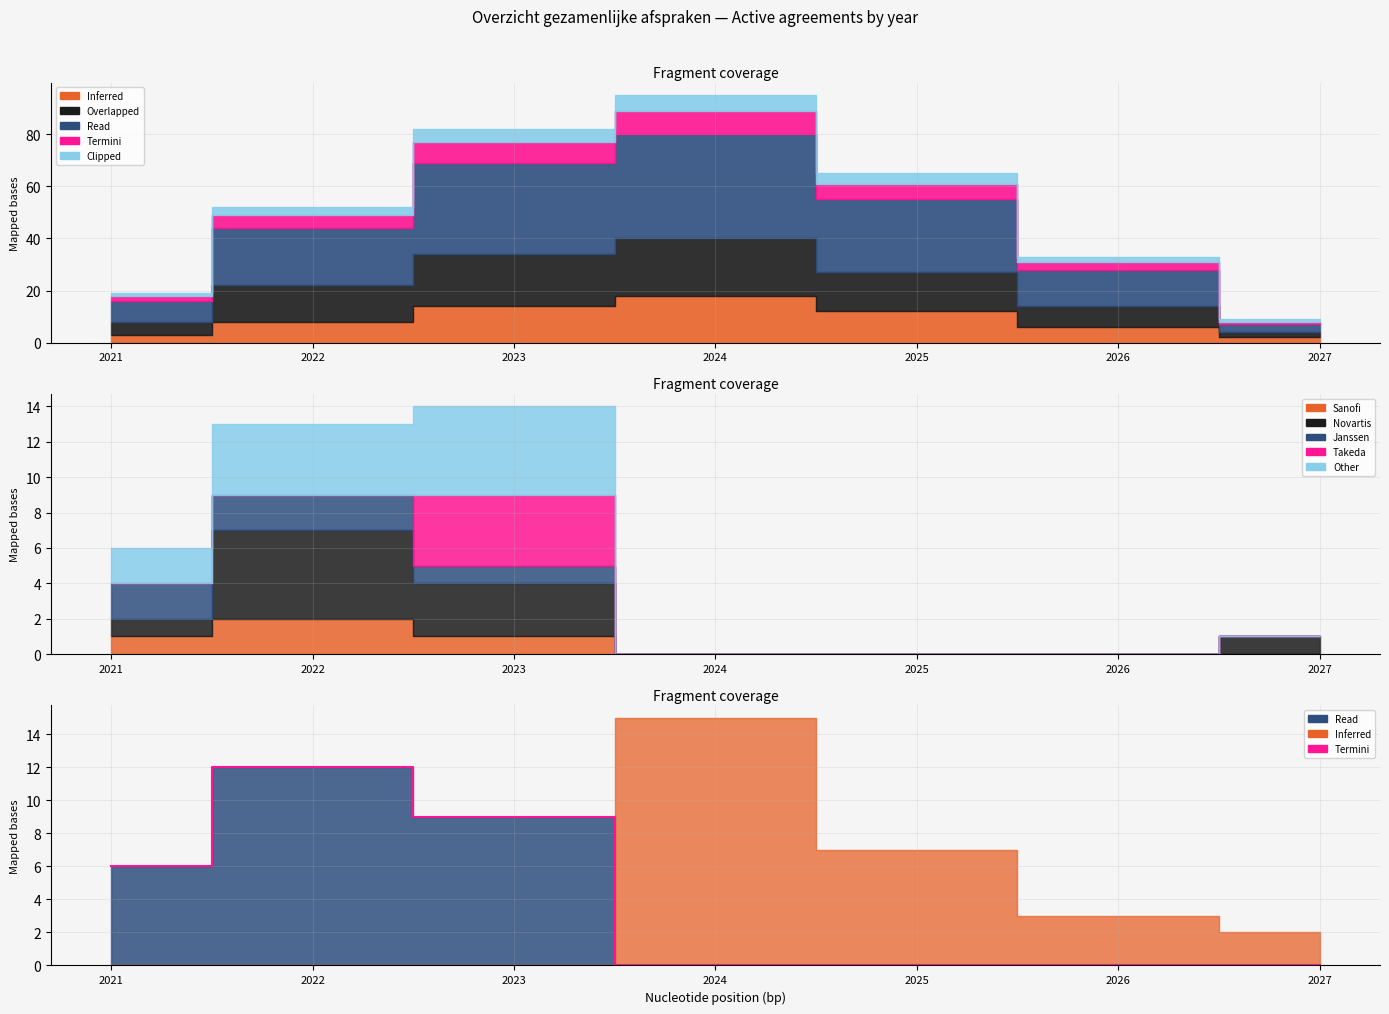

Where is the first local maximum?

2022